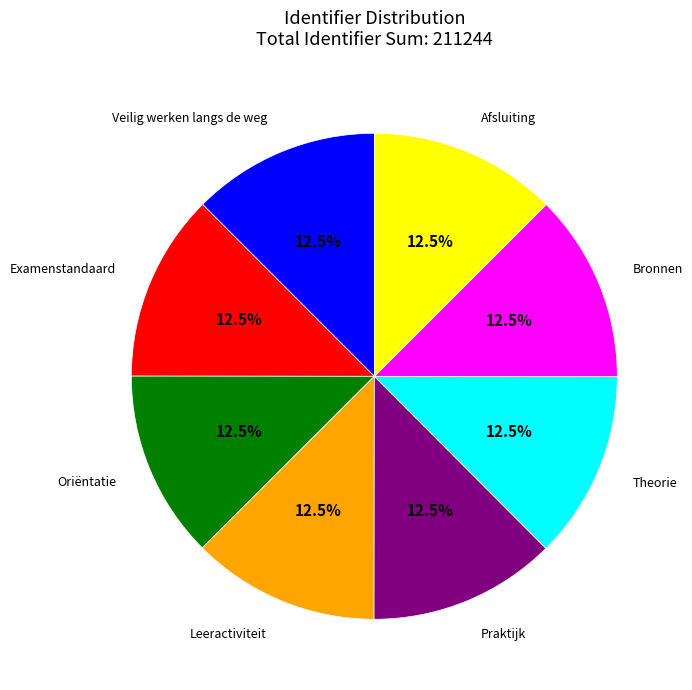

How many slices are in this pie chart?

8